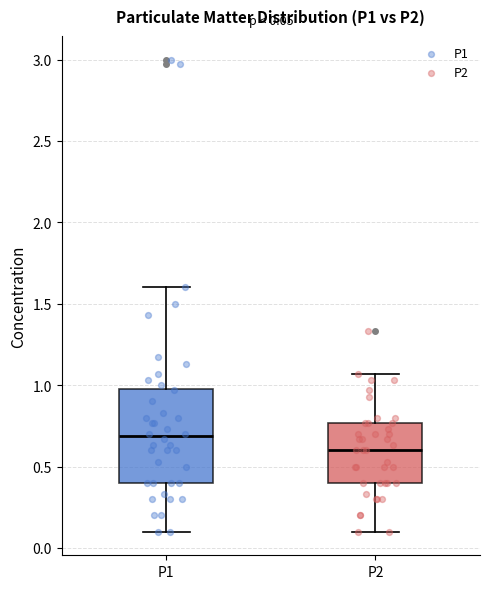

Which box has the highest median line?

P1